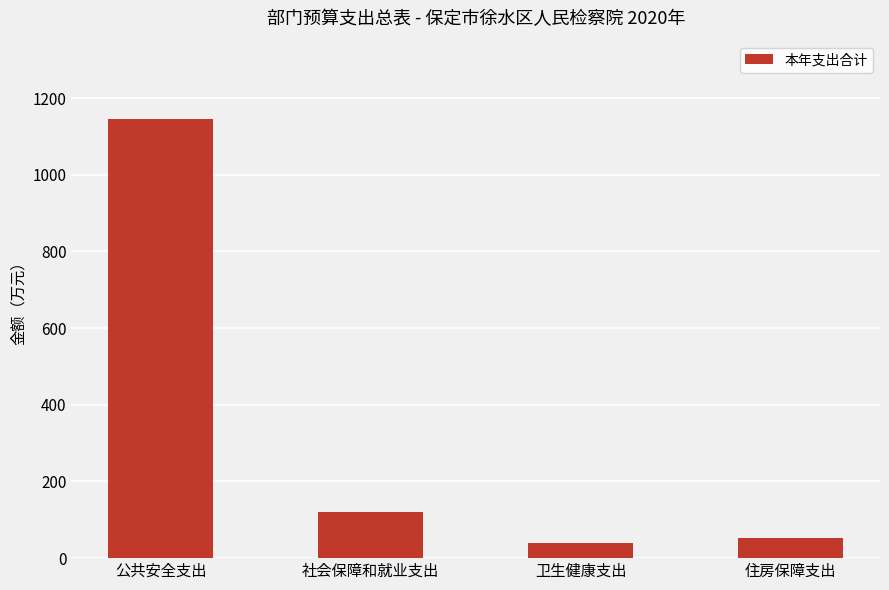

Reading left to right, transcribe all the data shown in this chart.

公共安全支出=1144.6	社会保障和就业支出=120.0	卫生健康支出=39.9	住房保障支出=53.0